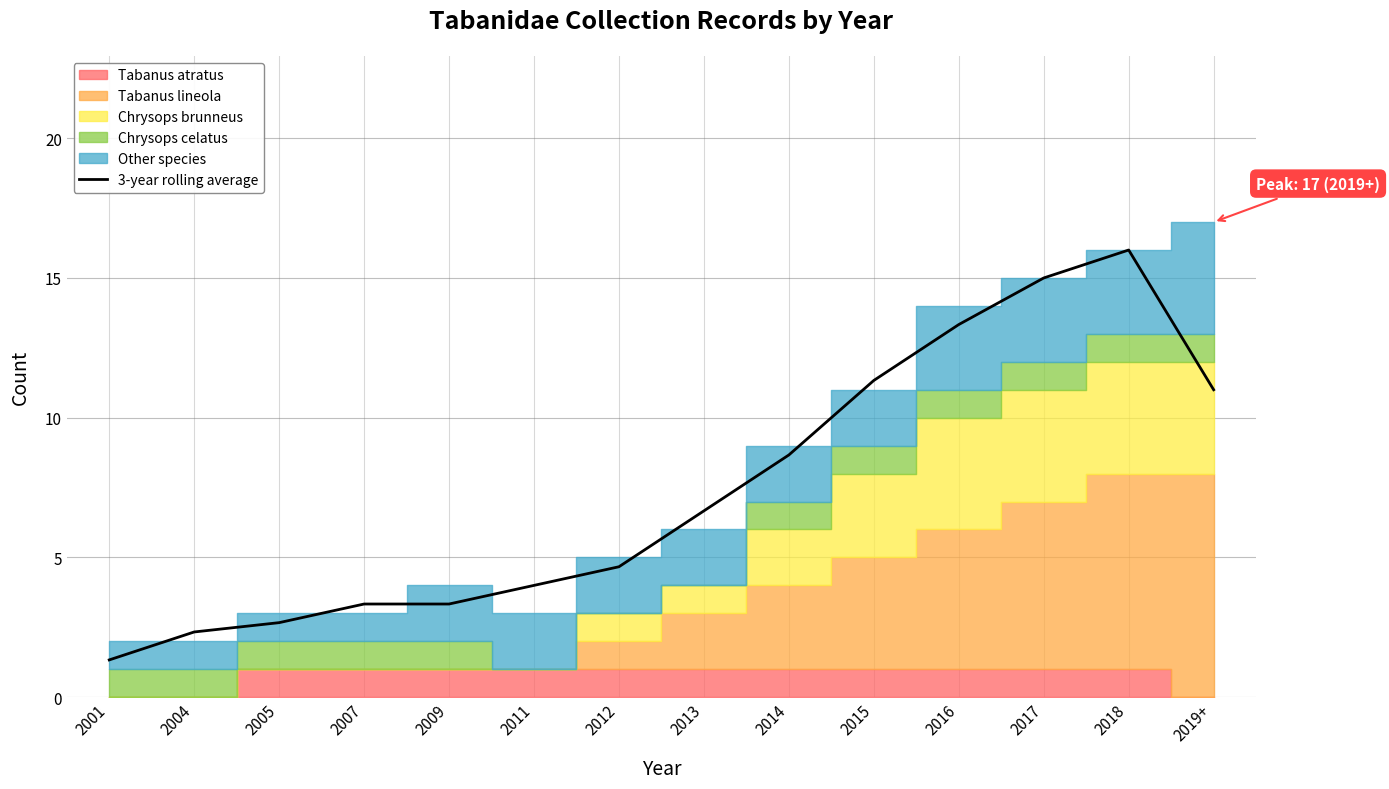

How many categories are shown in the chart?

14